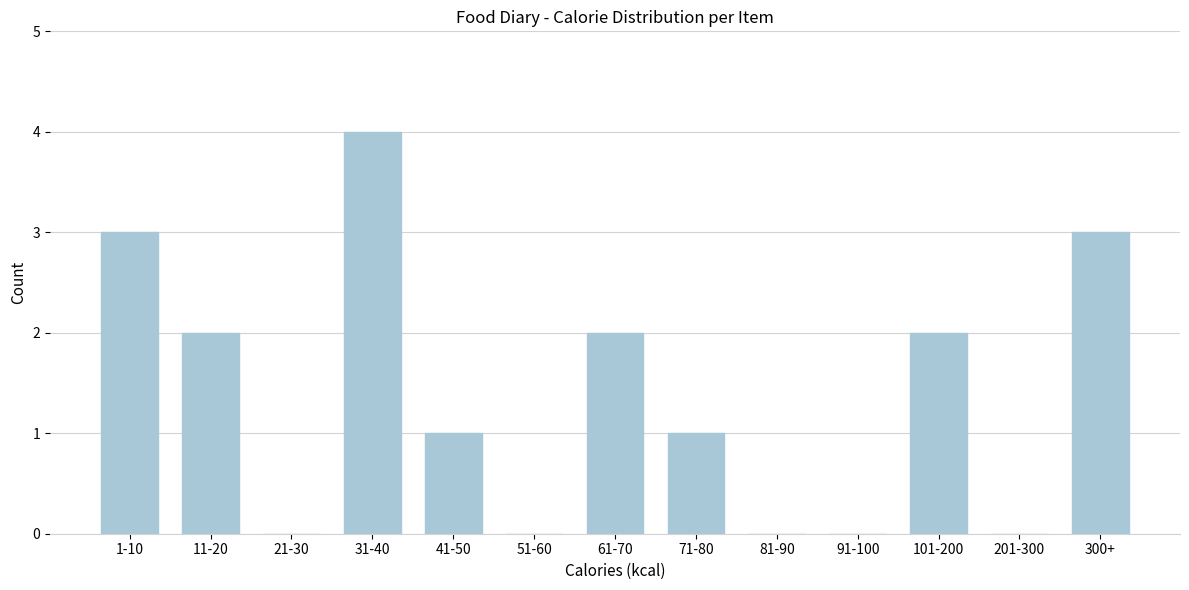

Reading left to right, transcribe all the data shown in this chart.

1-10=3	11-20=2	21-30=0	31-40=4	41-50=1	51-60=0	61-70=2	71-80=1	81-90=0	91-100=0	101-200=2	201-300=0	300+=3